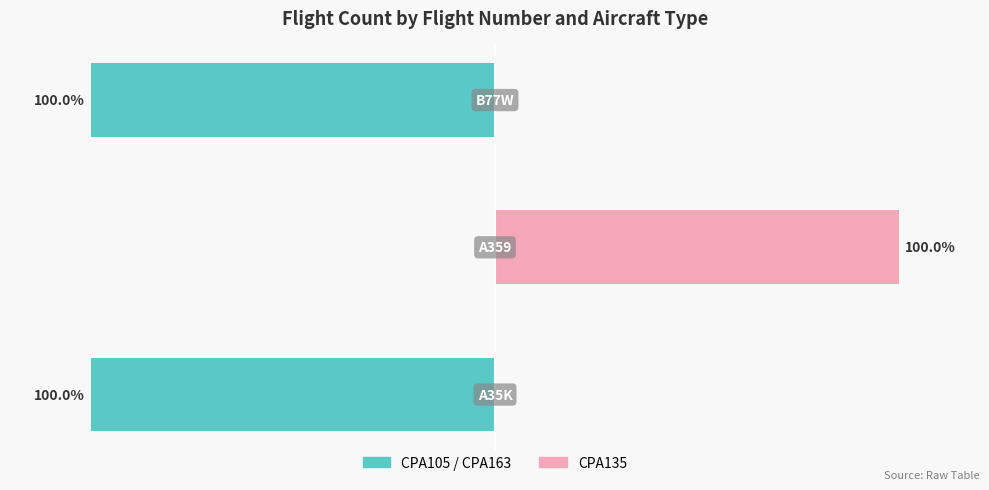

How many groups of bars are there?

3